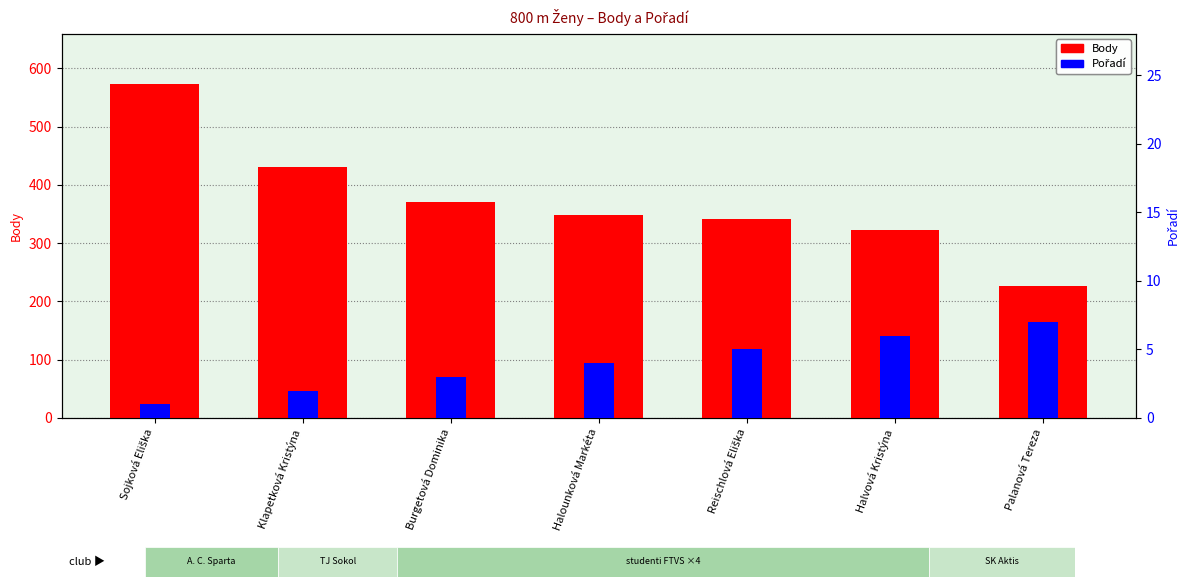

At which category is the sum across all series the highest?

Sojková Eliška